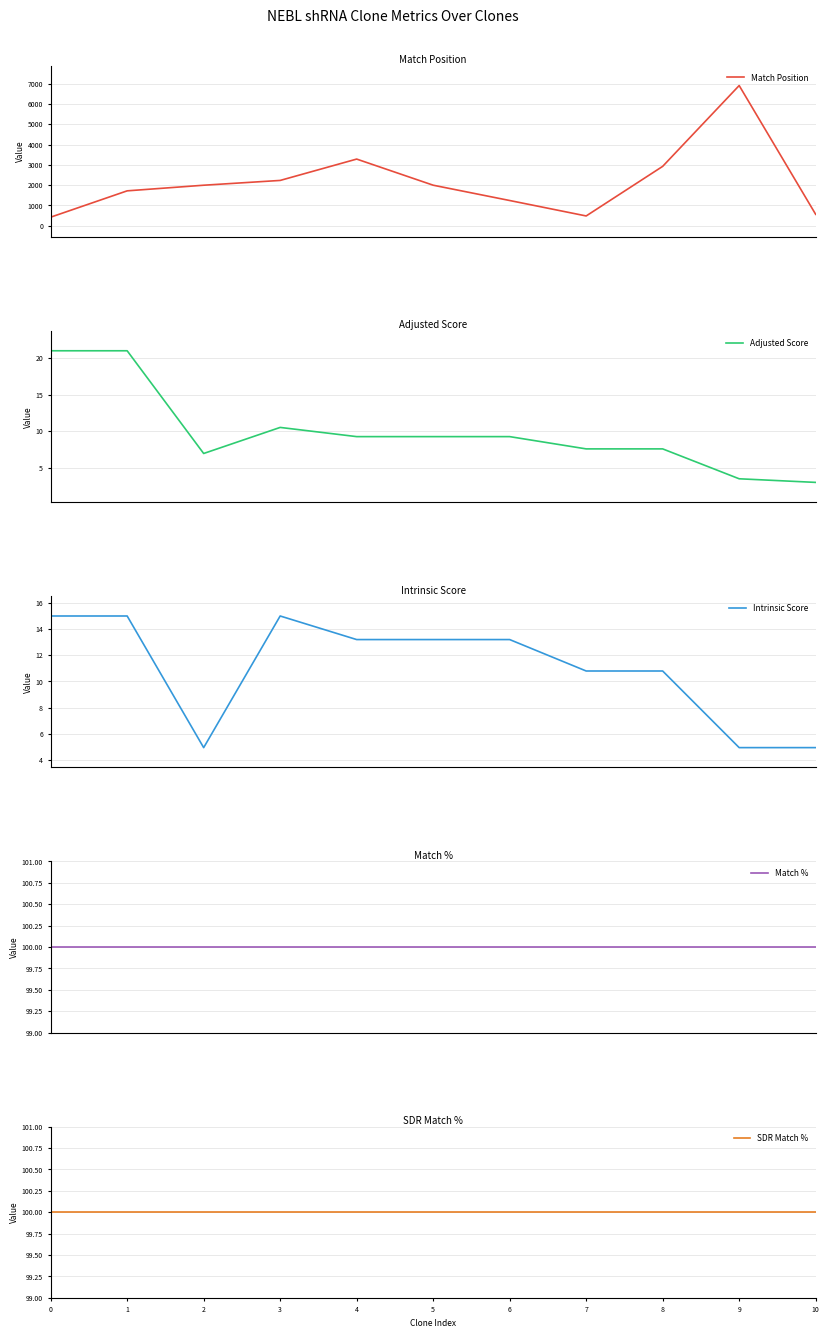

Where is the first local maximum for Intrinsic Score?

3